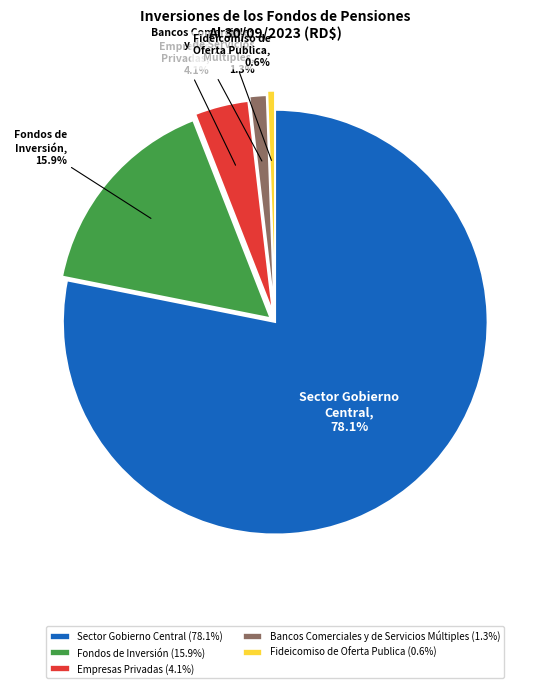

True or false: Bancos Comerciales y de Servicios Múltiples accounts for 11% of the total.

False